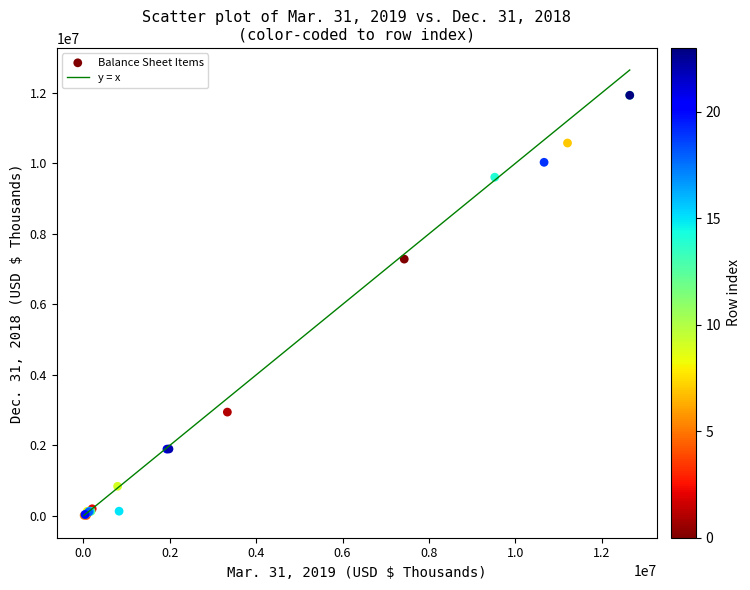

What Y value in the scatter plot is closest to 5973187?

7285254